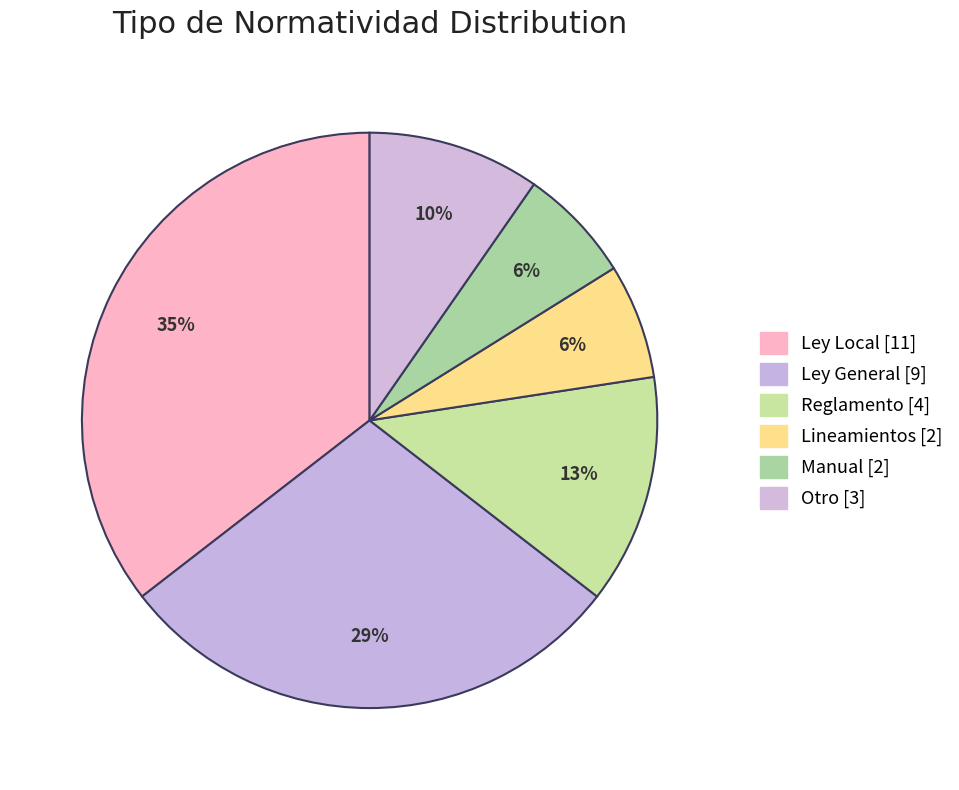

Count the number of slices in the pie.

6